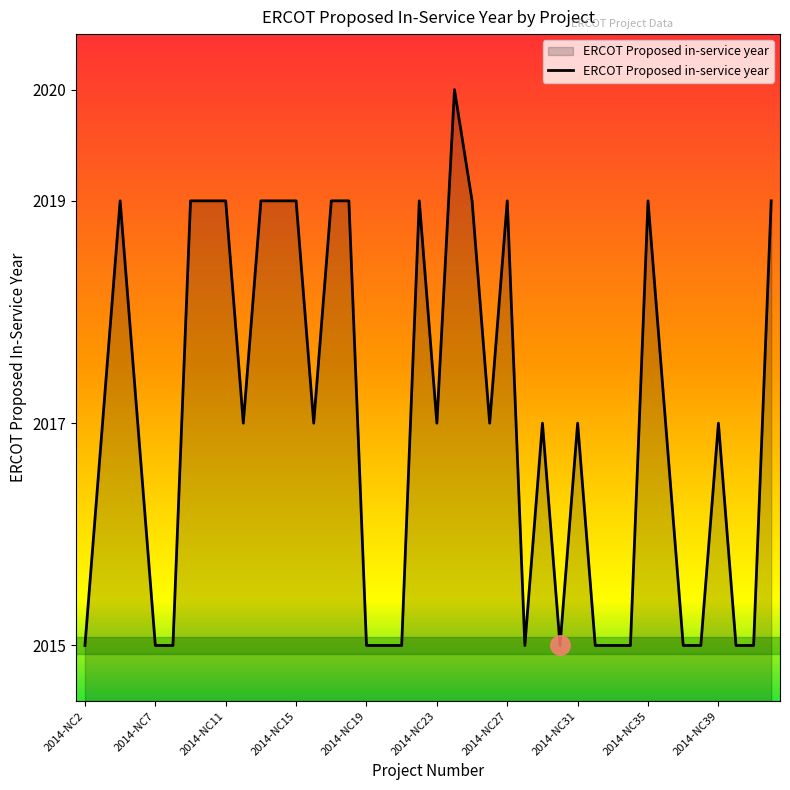

What is the sum of all values?

80681